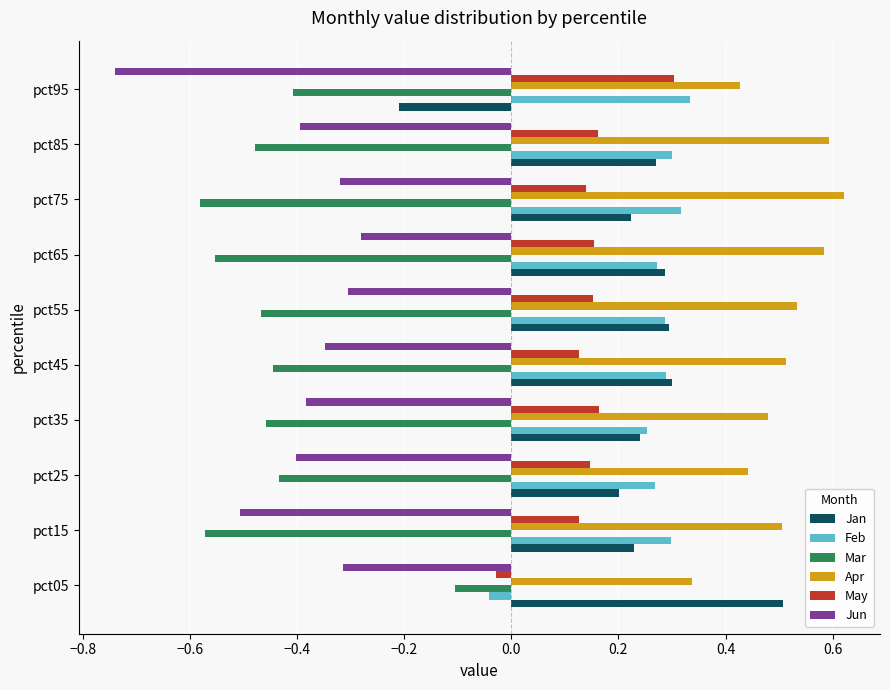

Count the number of categories in the chart.

10